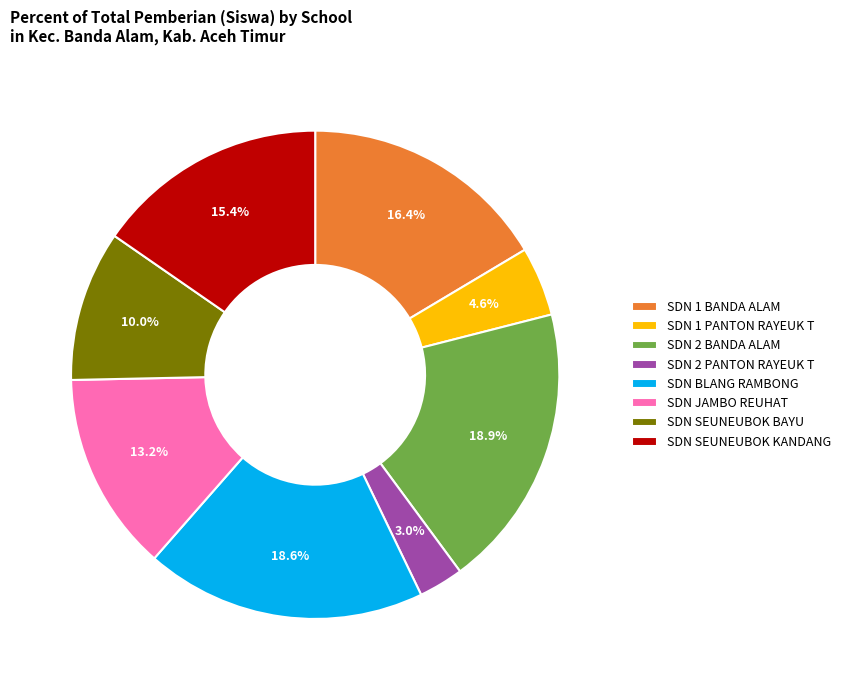

What is the smallest slice in the pie chart?

SDN 2 PANTON RAYEUK T